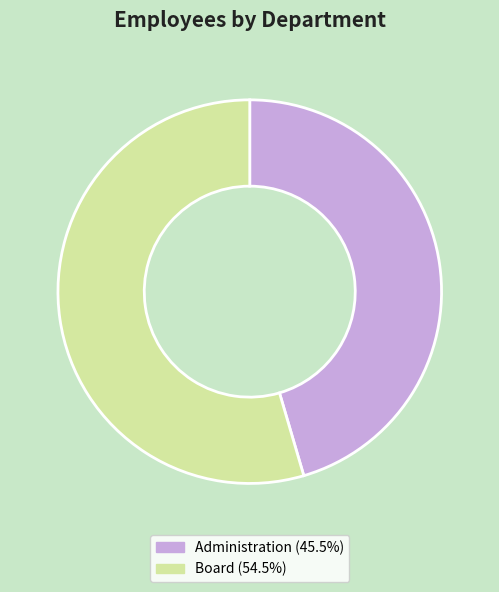

Which slice is the smallest?

Administration